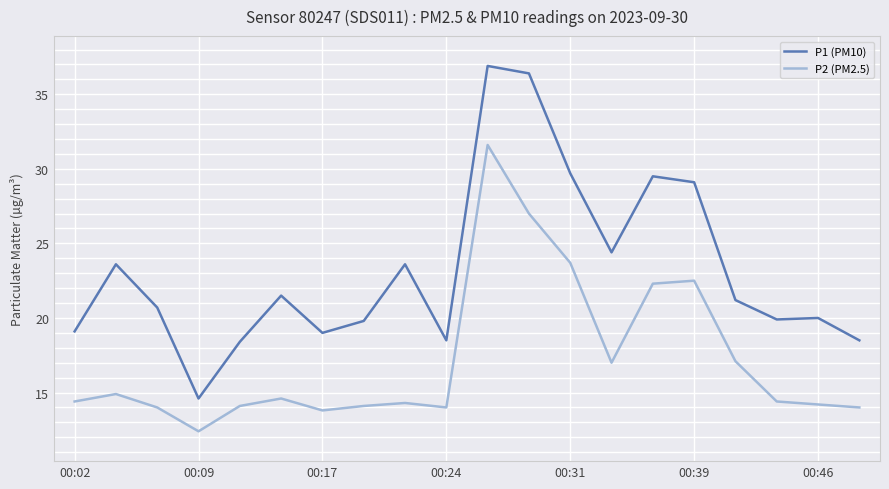

What is the highest value of the P2 (PM2.5) series?

31.6